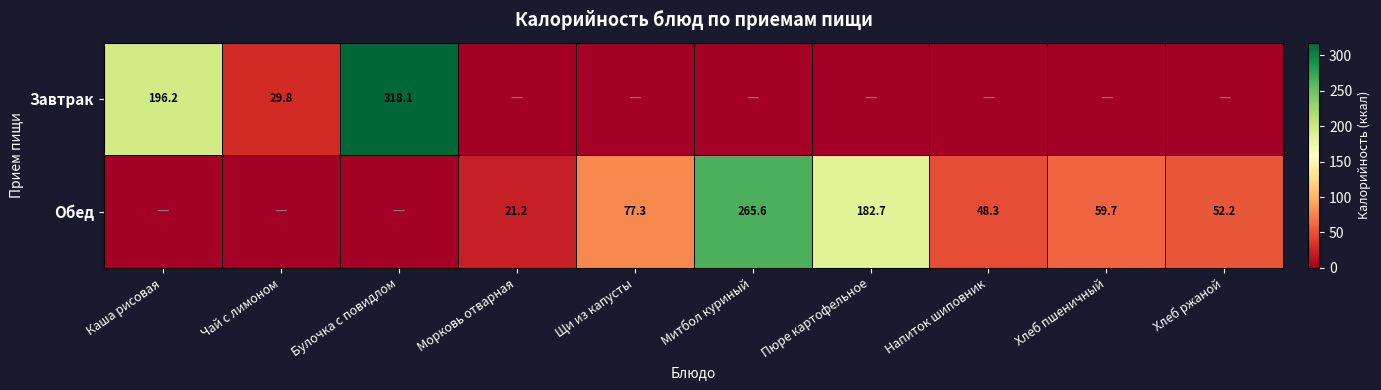

True or false: Завтрак has a value of 29.8 at Чай с лимоном.

True